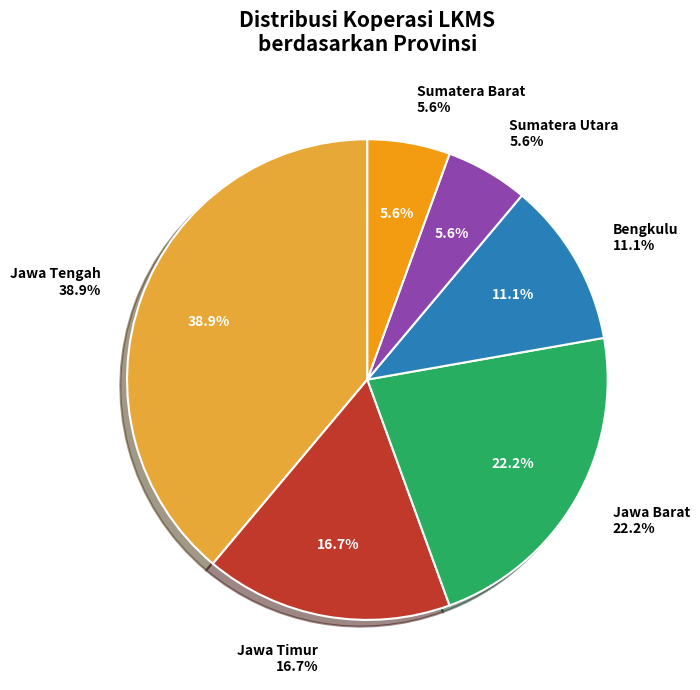

To the nearest percent, what is the combined percentage of Bengkulu and Sumatera Barat?

17%